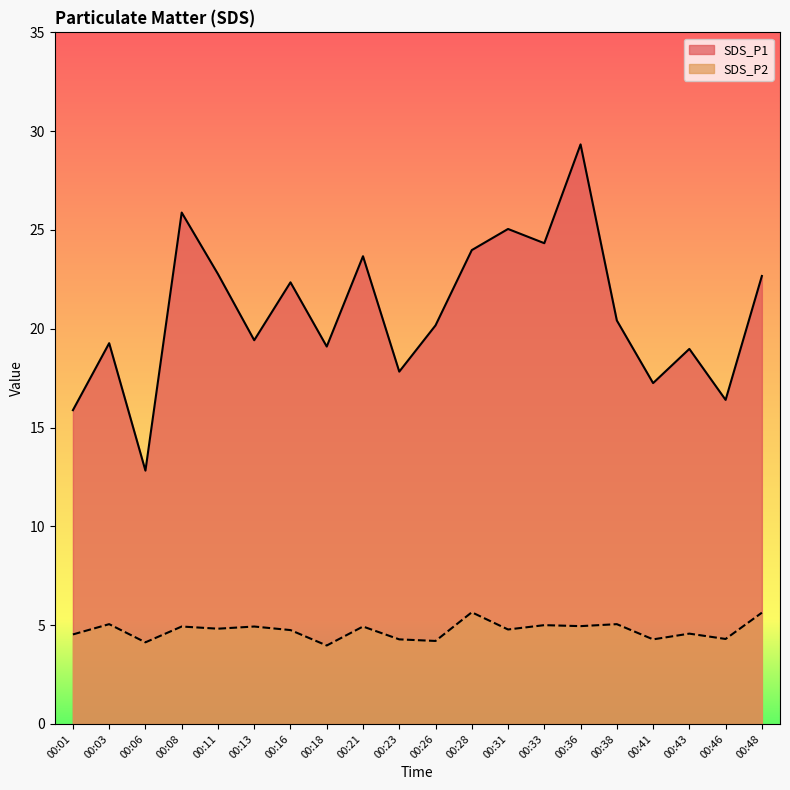

True or false: SDS_P2 and SDS_P1 cross at least once.

False